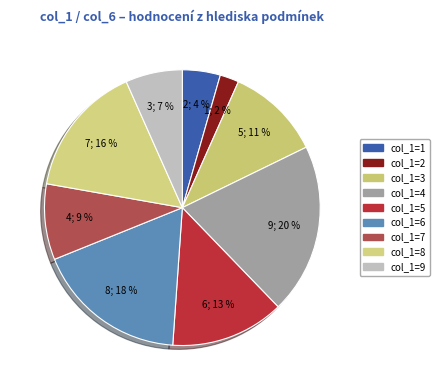

How many segments does this pie chart have?

9